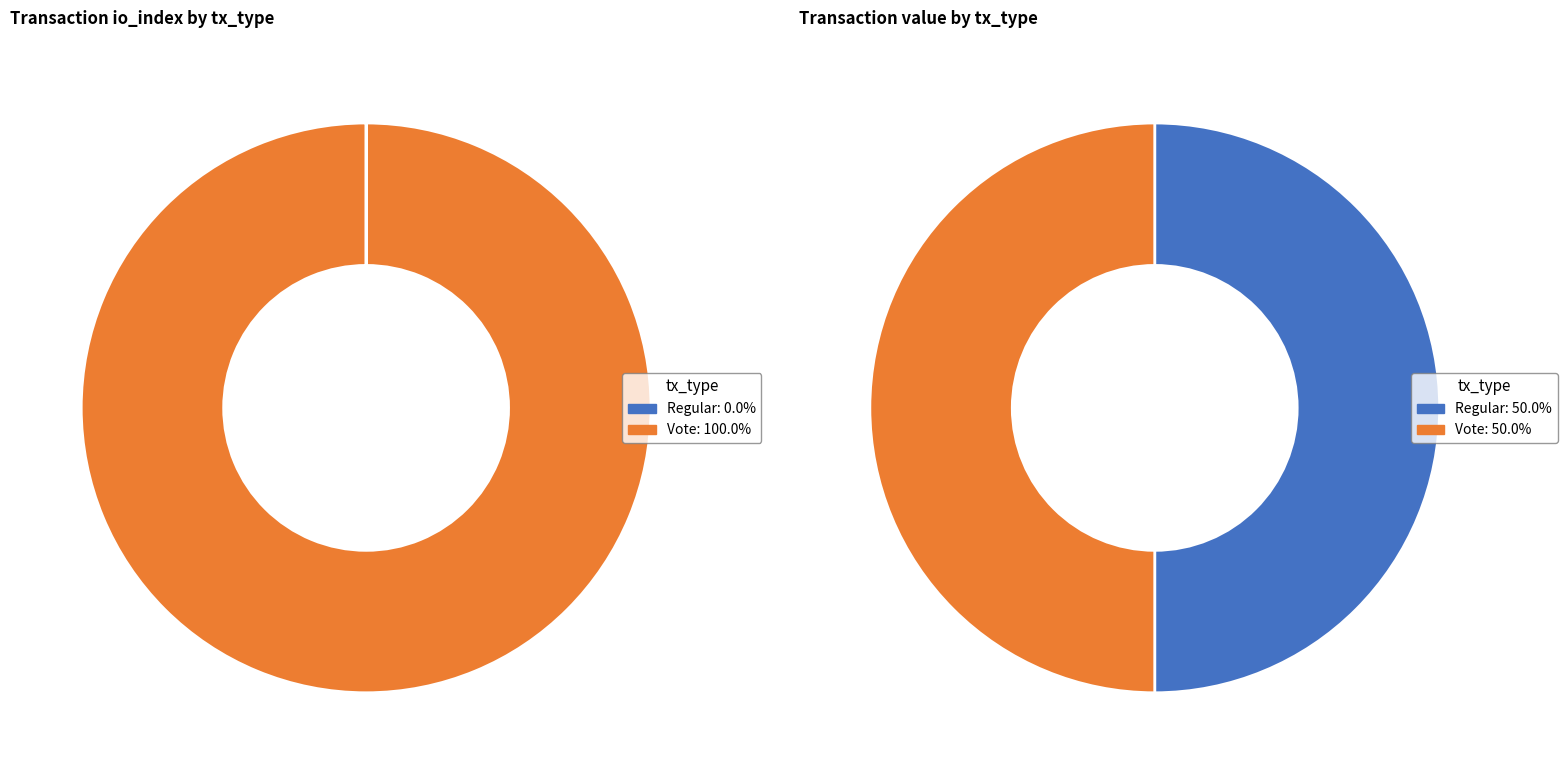

Count the number of slices in the pie.

2